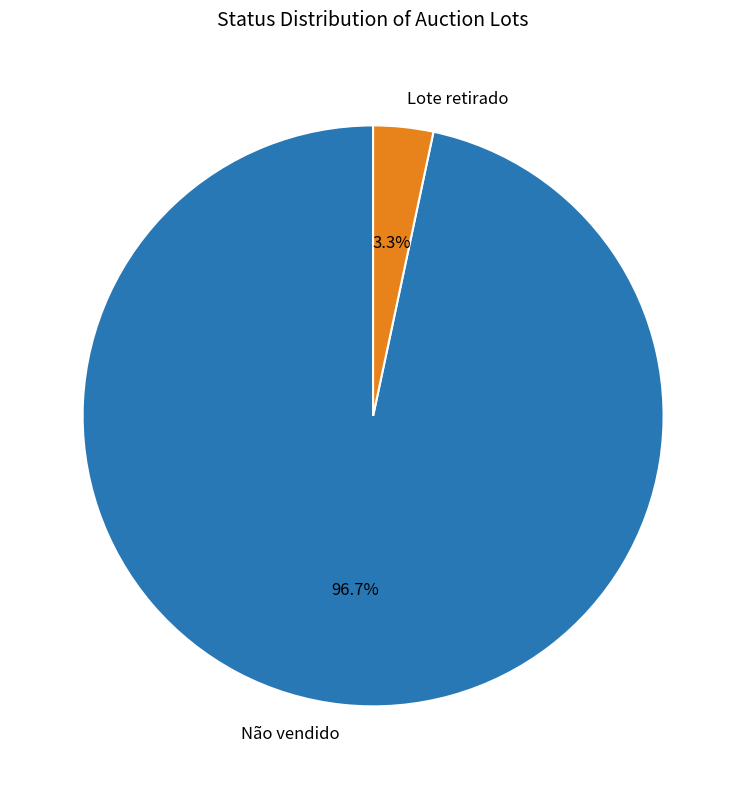

Count the number of slices in the pie.

2